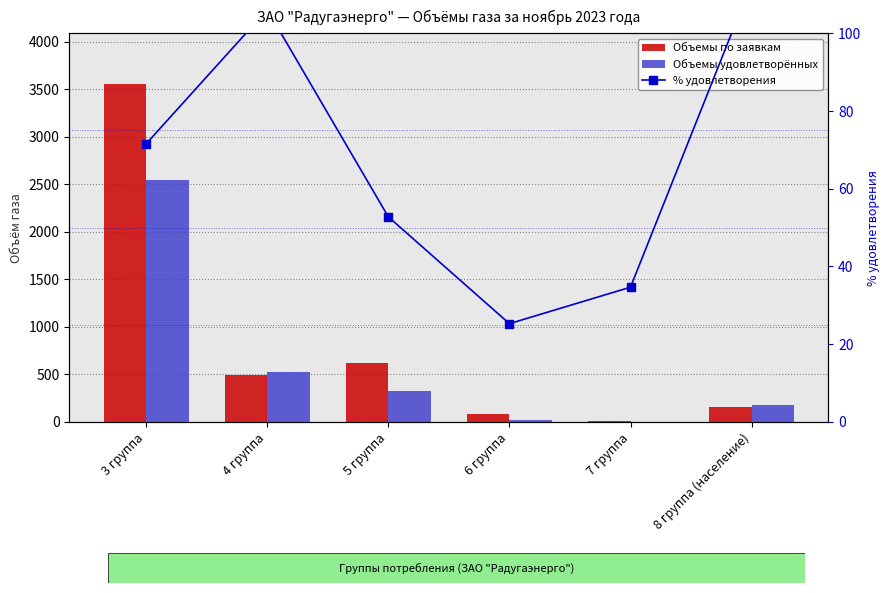

What are all the series names shown in the legend?

Объемы по заявкам, Объемы удовлетворённых, % удовлетворения